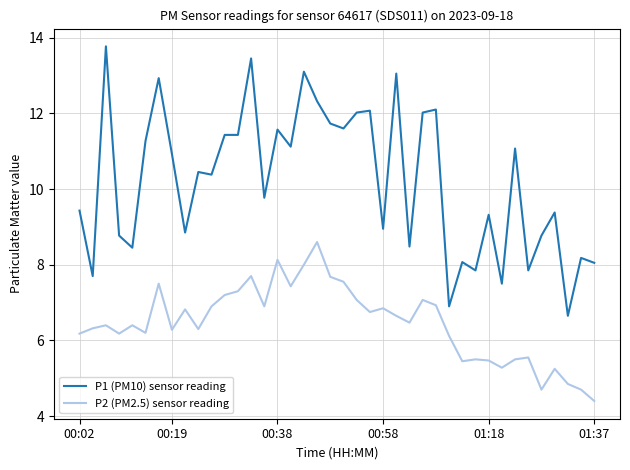

True or false: P2 (PM2.5) sensor reading and P1 (PM10) sensor reading intersect in this chart.

False